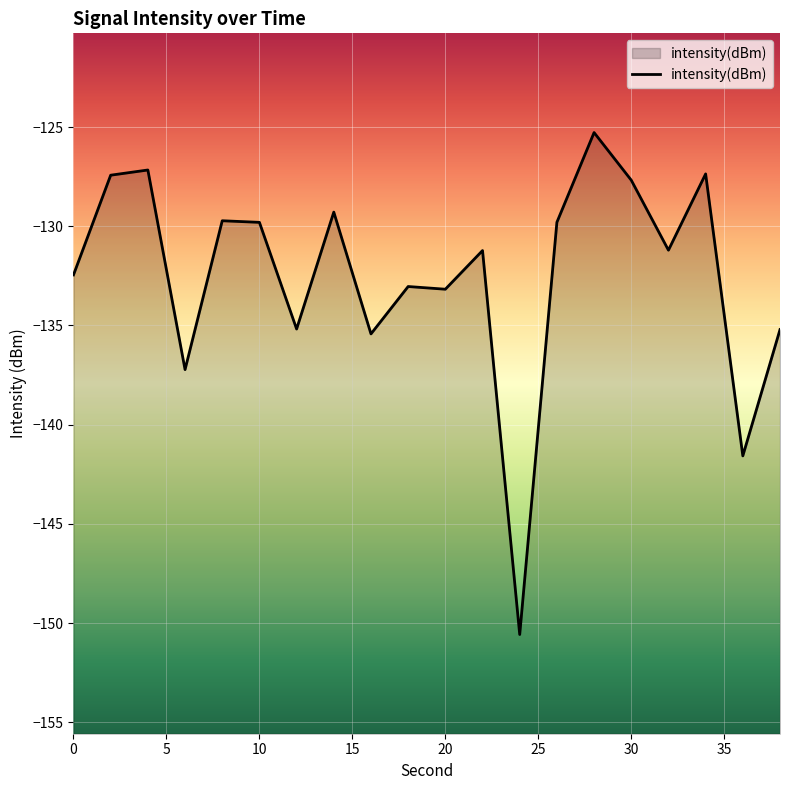

Which has a higher value, 30 or 10?

30